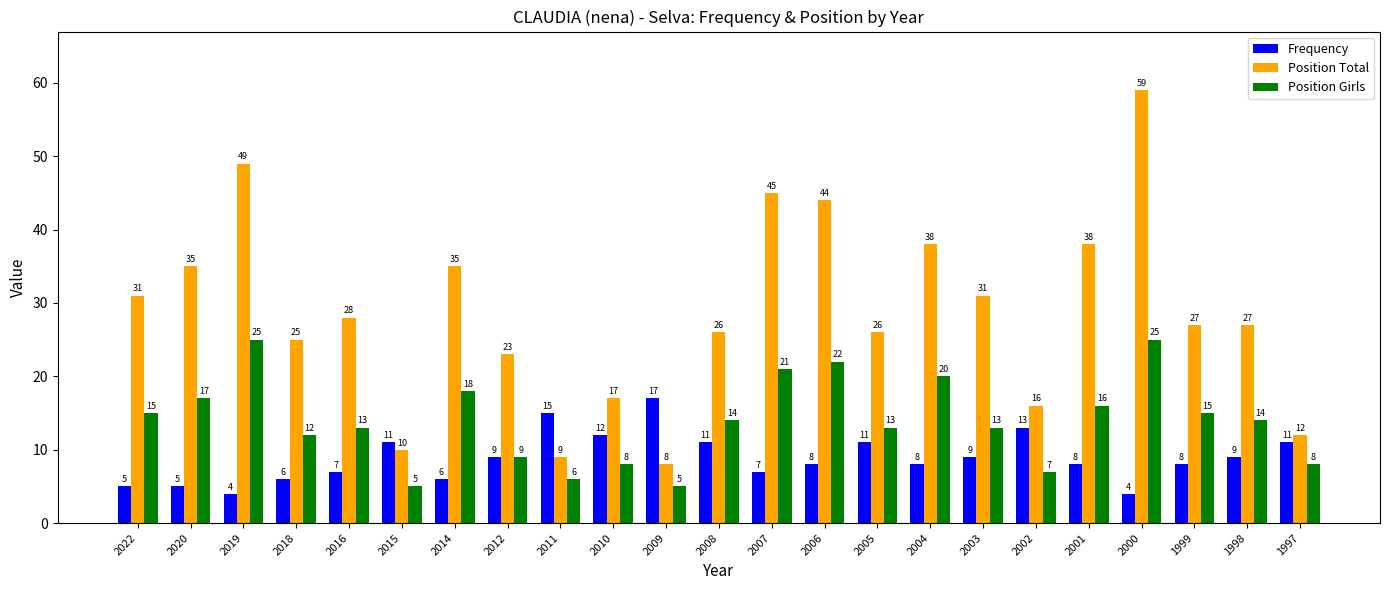

What is the maximum value for Position Girls?

25